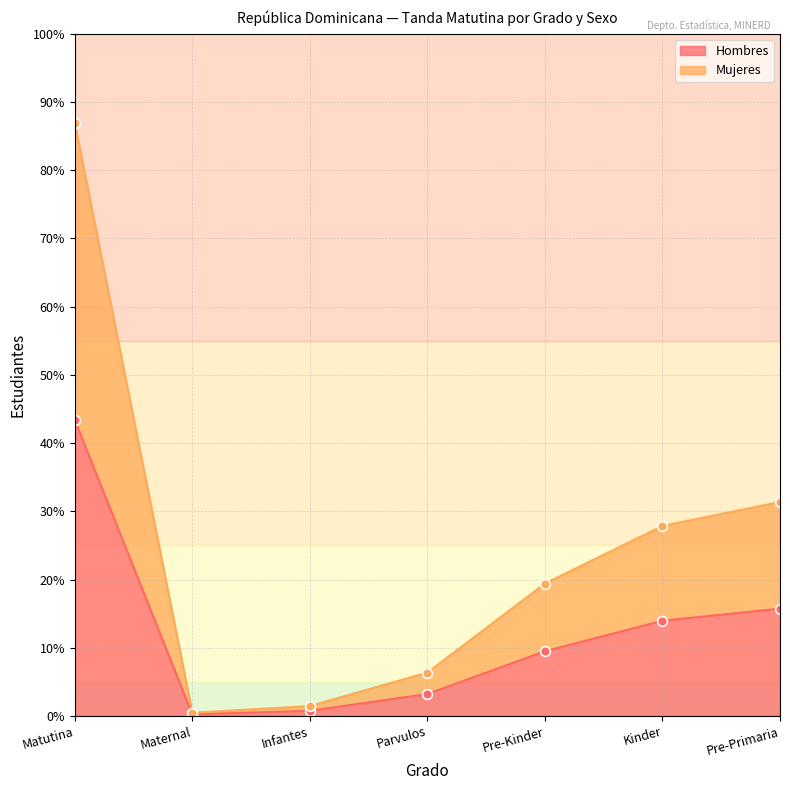

True or false: Mujeres has more than 2 points higher than both neighbors.

False